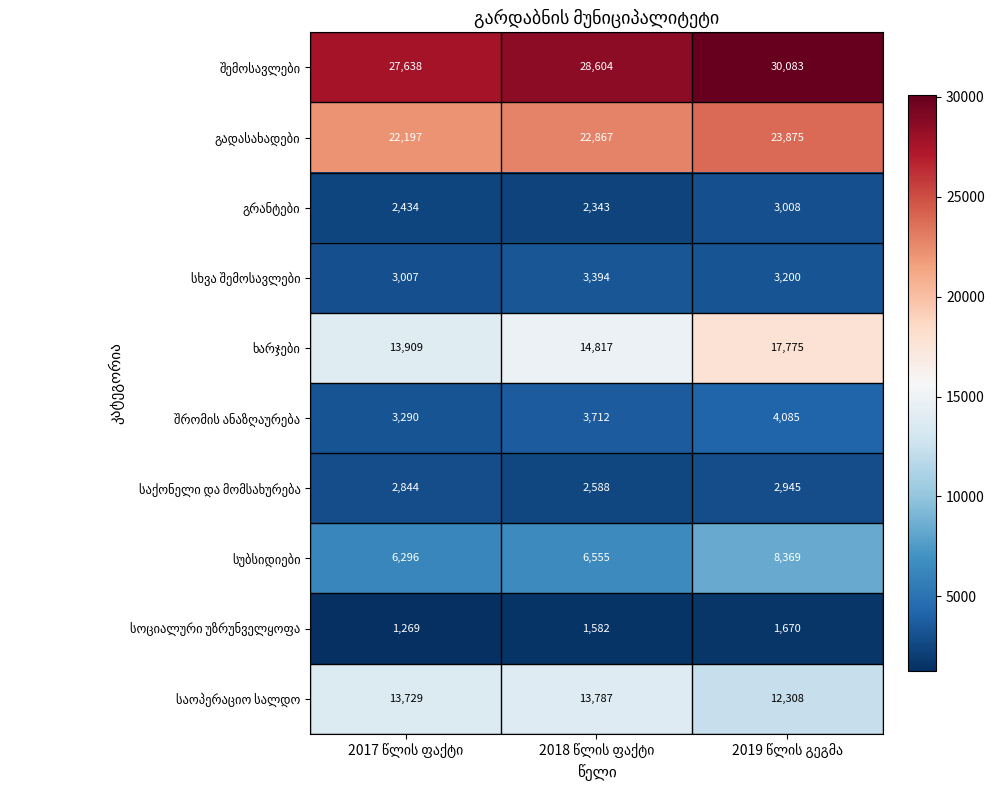

How many distinct data groups are displayed?

10